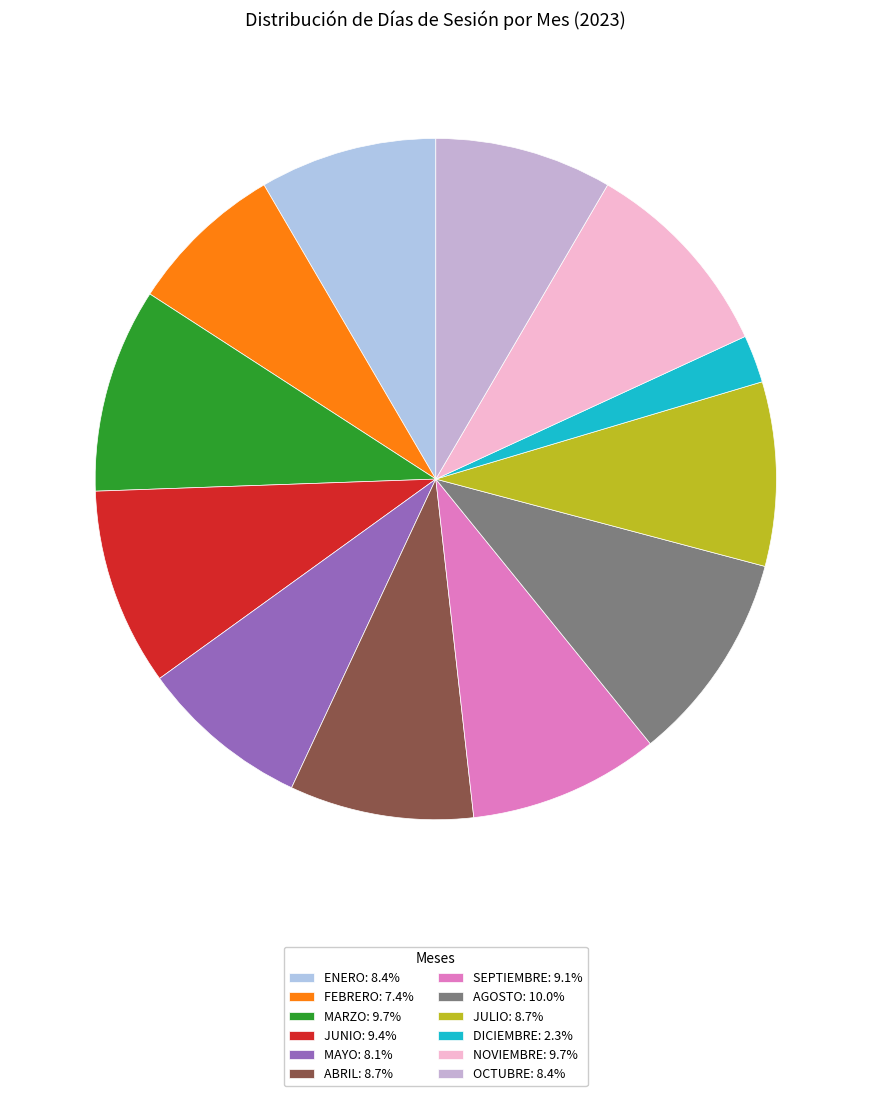

To the nearest percent, what is the average slice percentage?

8%